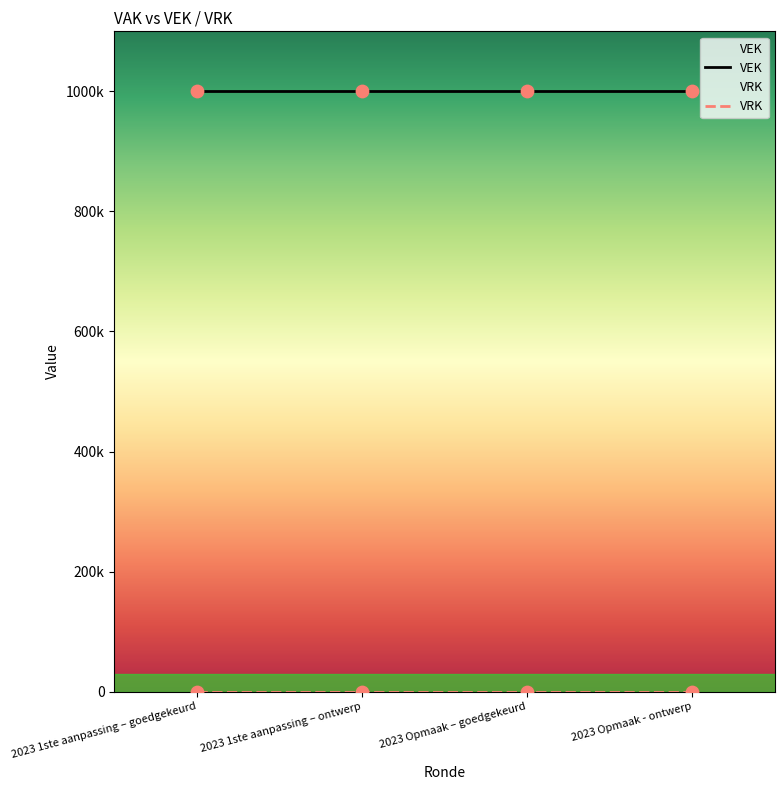

Which series has the widest spread of Y values?

VEK